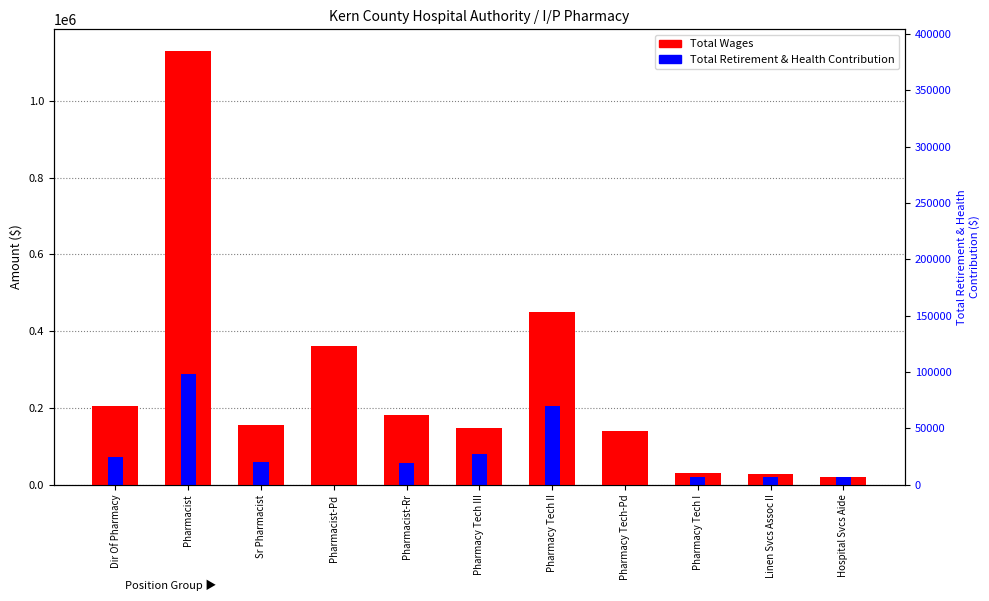

How many groups of bars are there?

11